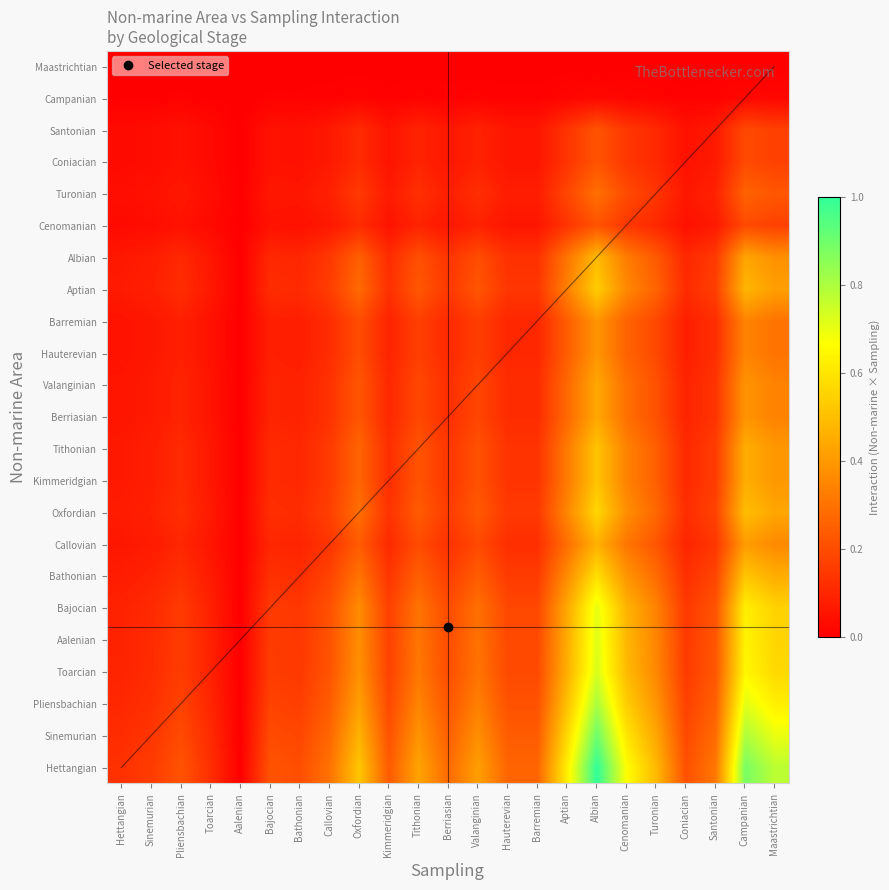

Which series has the widest spread of values?

Hettangian